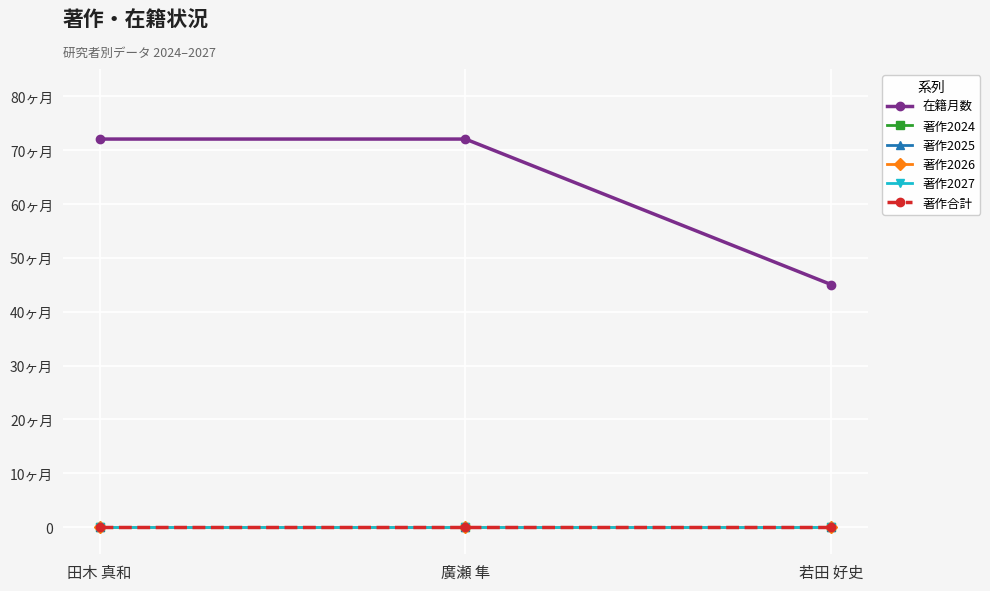

Which has a higher value, 廣瀬 隼 or 若田 好史?

廣瀬 隼